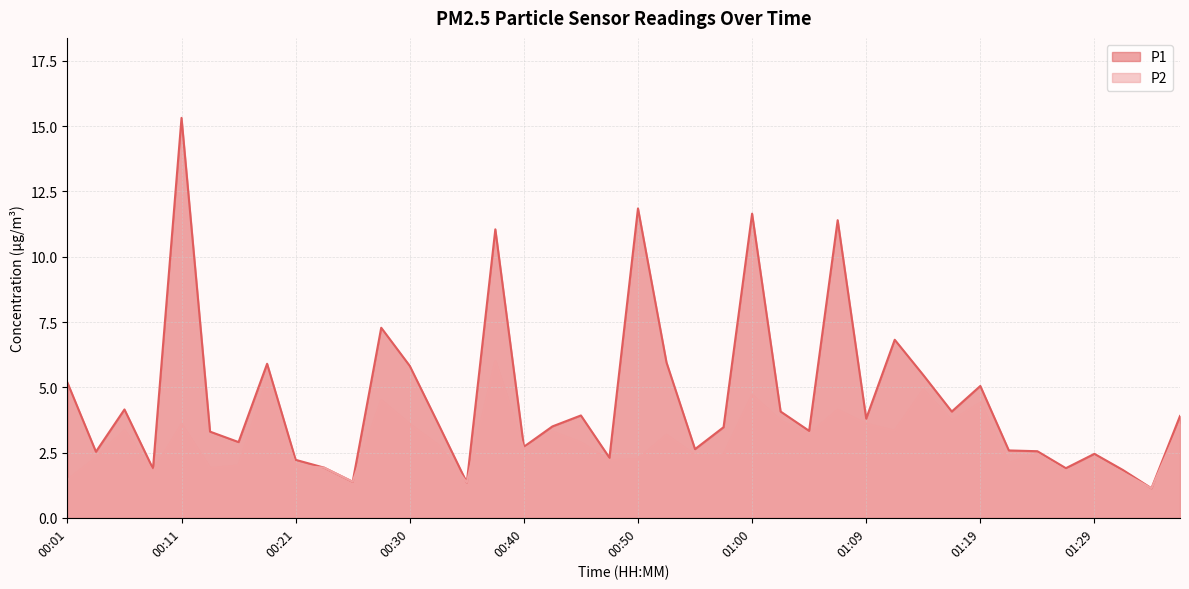

Between 00:40 and 01:00, which is larger?

01:00